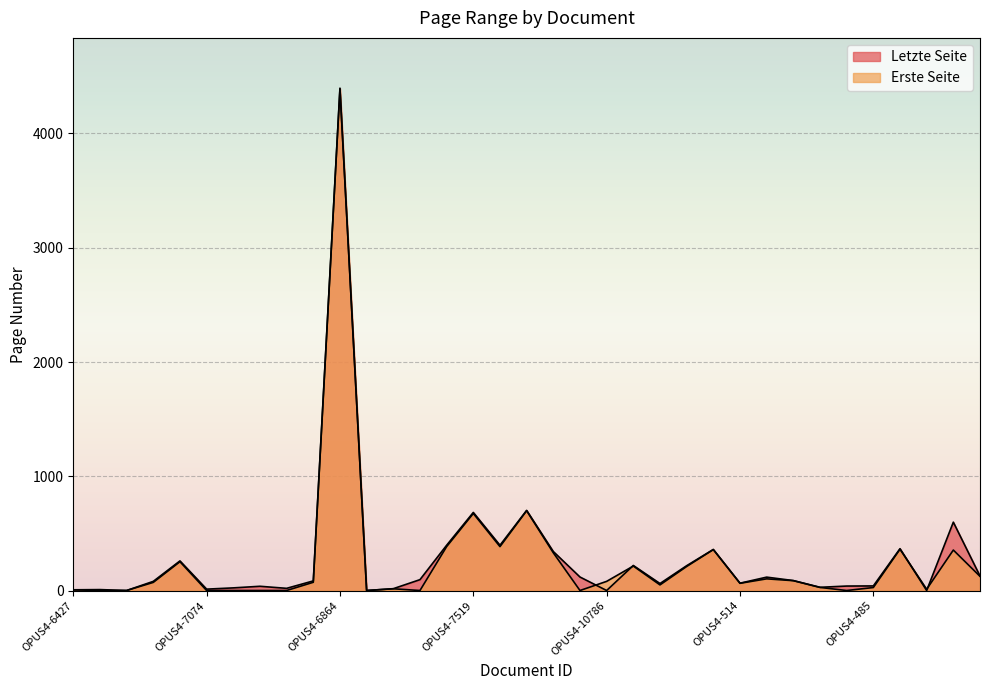

What is the total value across all series at OPUS4-7002?

10.0